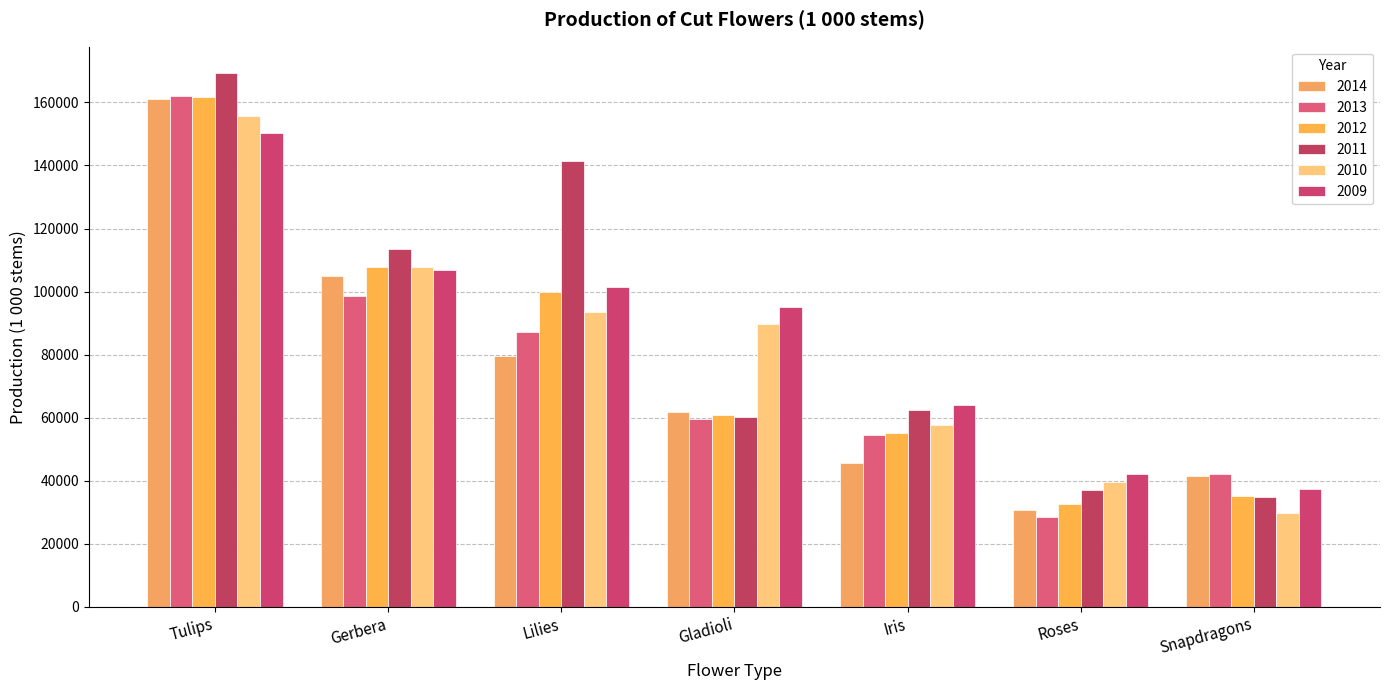

Rank the categories by 2013 value from highest to lowest.

Tulips, Gerbera, Lilies, Gladioli, Iris, Snapdragons, Roses